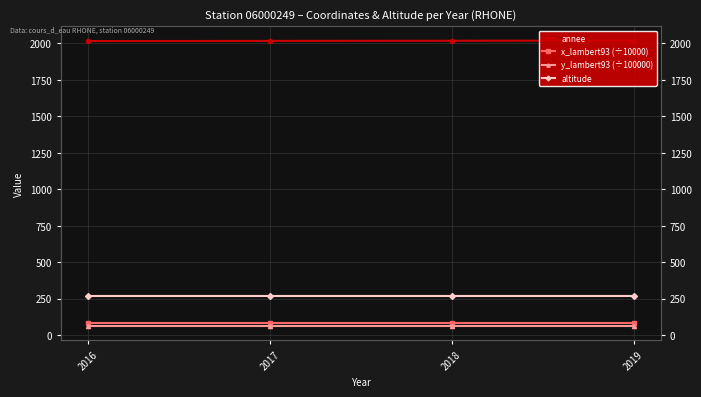

The x_lambert93 (÷10000) series shows 82.9 at 2017. True or false?

True